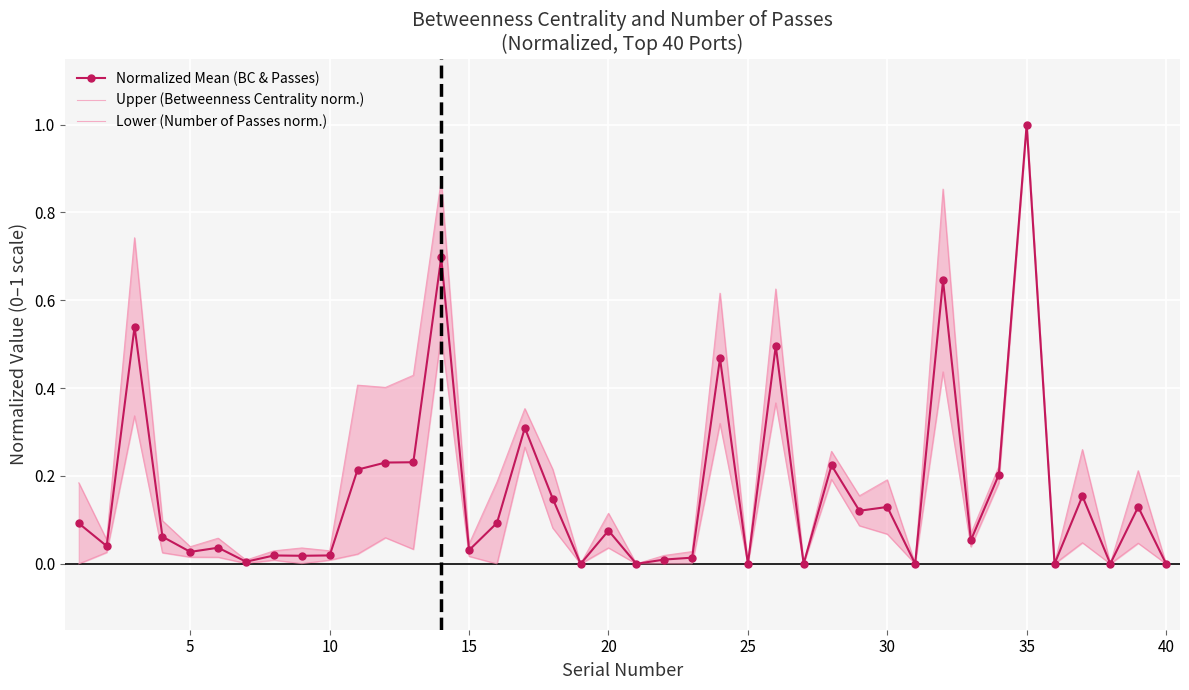

True or false: Normalized Mean (BC & Passes) has more than 2 points higher than both neighbors.

True